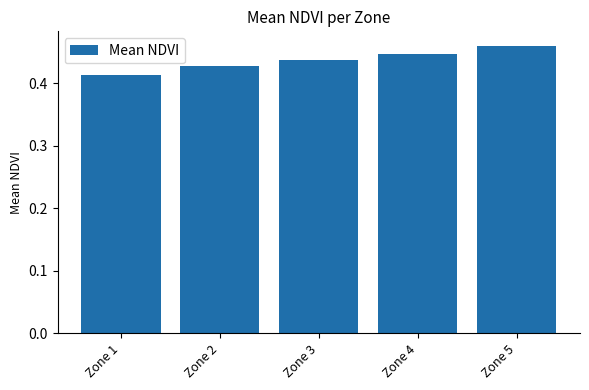

Which has a higher value, Zone 3 or Zone 5?

Zone 5